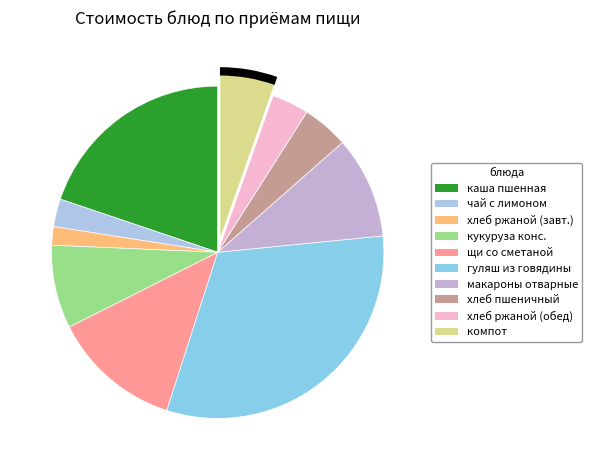

How many slices are in this pie chart?

10